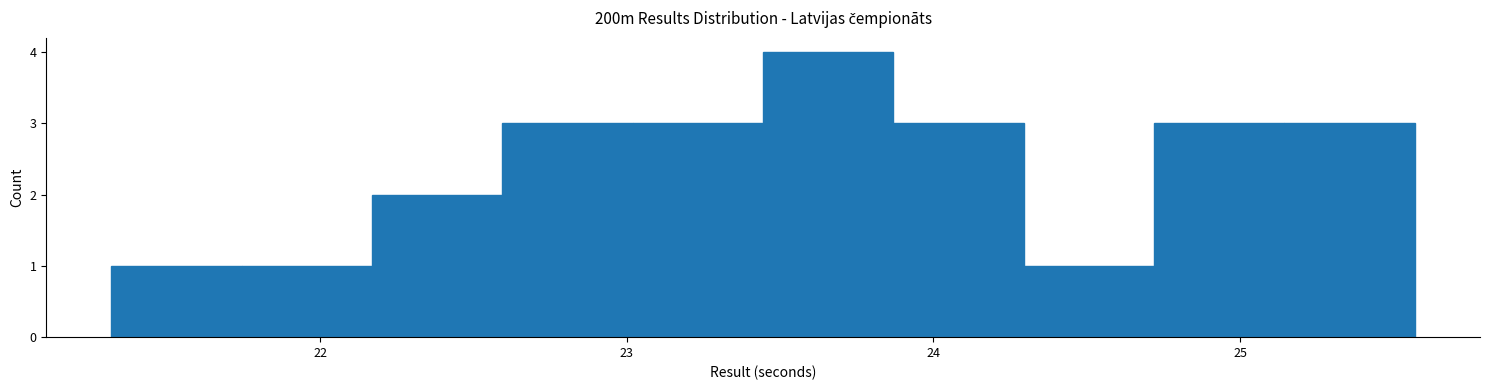

Reading left to right, list every bar in this chart as the range it spans on the x-axis followed by its height. Neither the bar edges nor the heights are printed on the chart, so give them approximately, as read against the axes.

21.3 to 21.7: 1
21.7 to 22.2: 1
22.2 to 22.6: 2
22.6 to 23.0: 3
23.0 to 23.4: 3
23.4 to 23.9: 4
23.9 to 24.3: 3
24.3 to 24.7: 1
24.7 to 25.1: 3
25.1 to 25.6: 3